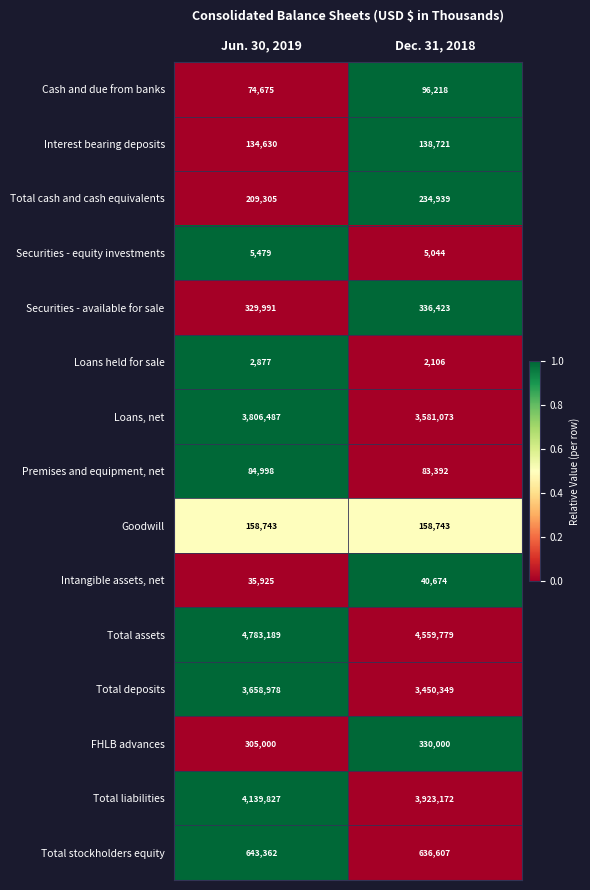

List the series in order of their peak value, highest first.

Total assets, Total liabilities, Loans, net, Total deposits, Total stockholders equity, Securities - available for sale, FHLB advances, Total cash and cash equivalents, Goodwill, Interest bearing deposits, Cash and due from banks, Premises and equipment, net, Intangible assets, net, Securities - equity investments, Loans held for sale